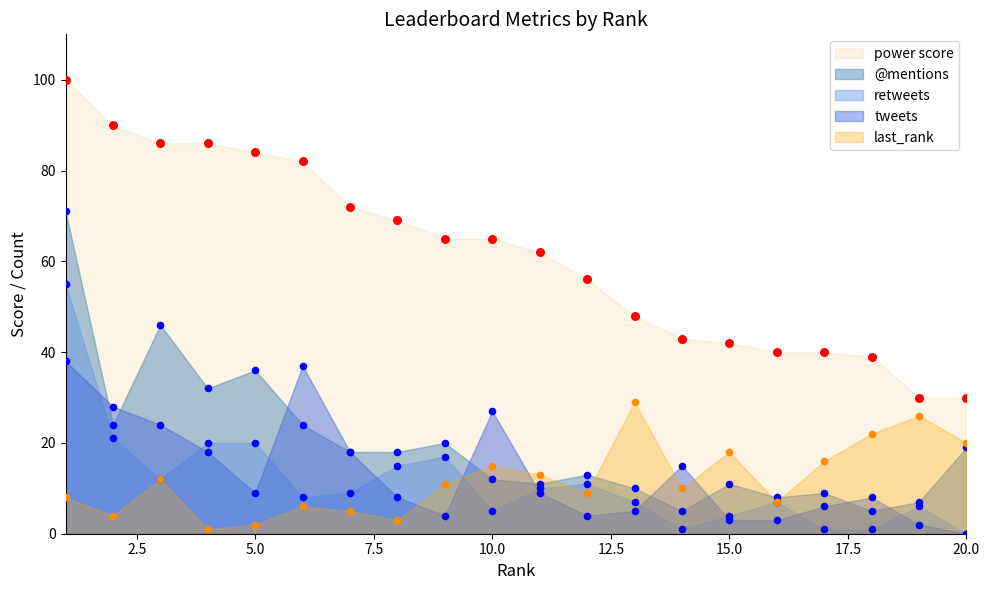

What is the total value across all series at 6?

157